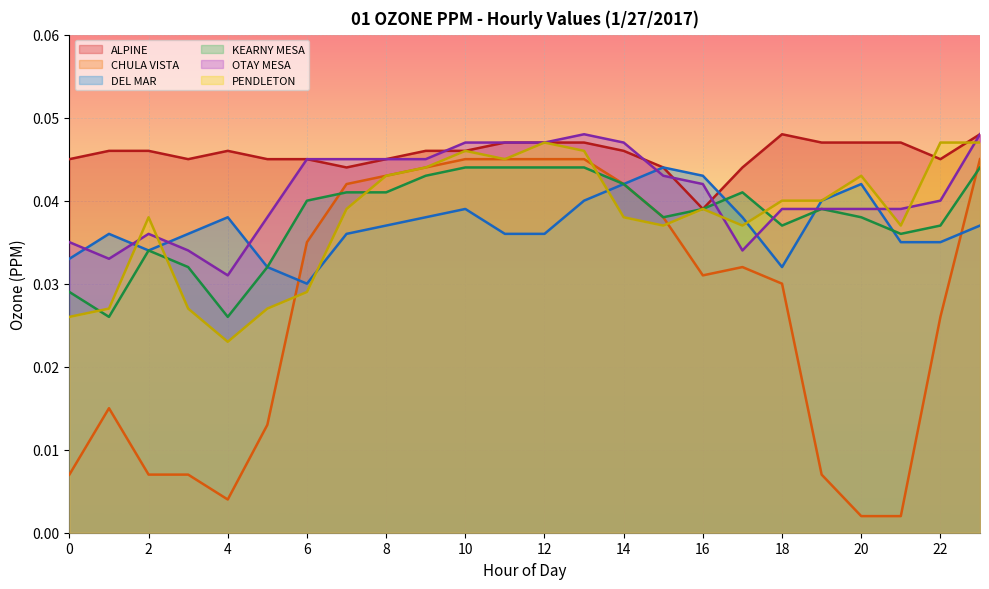

Which series has the largest range (max minus min)?

CHULA VISTA